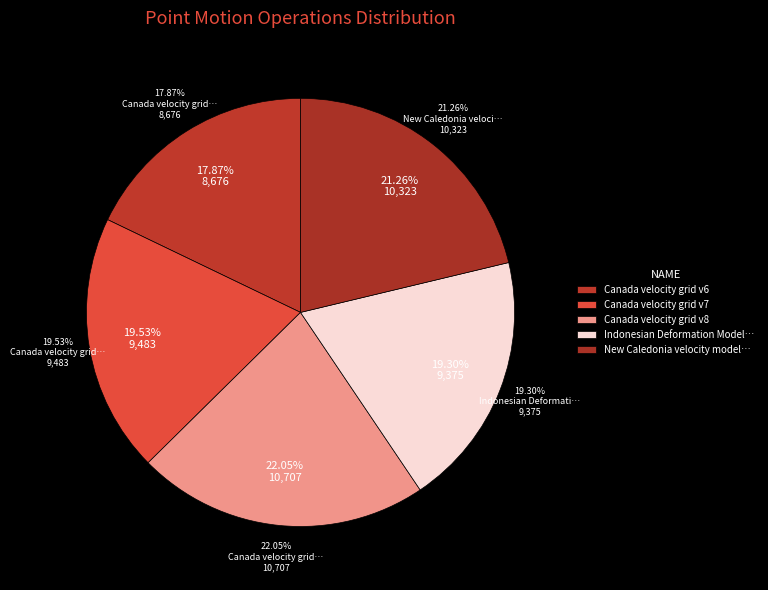

How many slices are in this pie chart?

5